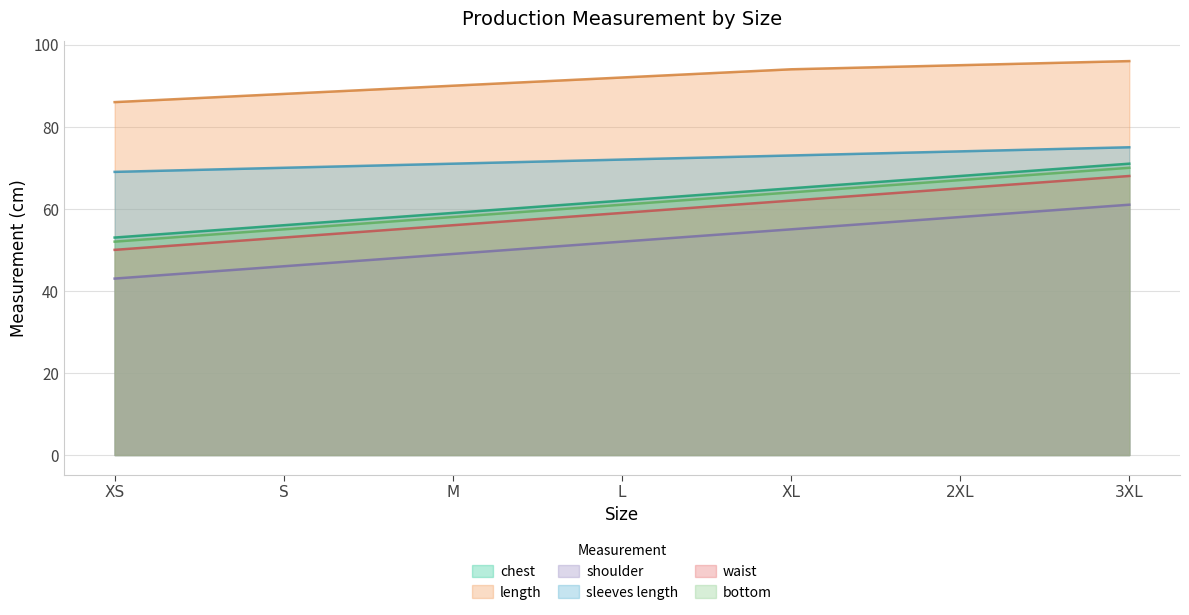

What is the greatest value displayed?

96